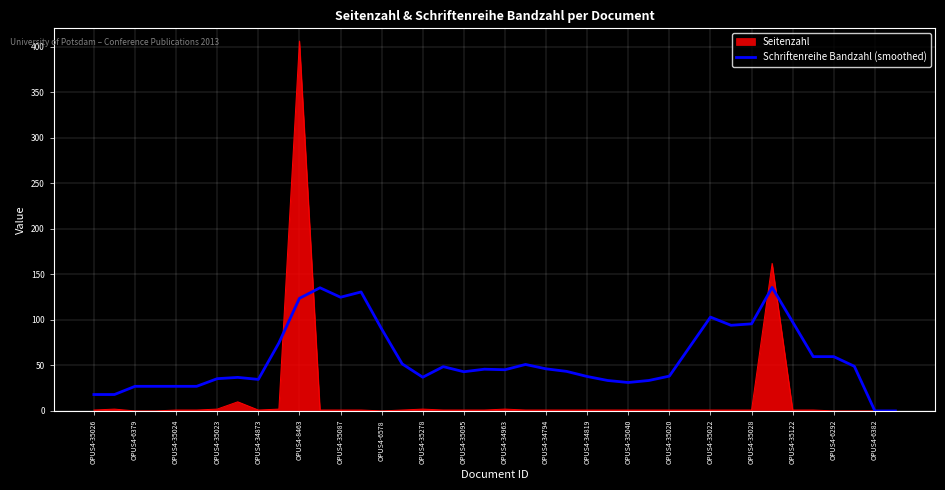

Rank the series by their maximum value, from lowest to highest.

Schriftenreihe Bandzahl (smoothed), Seitenzahl